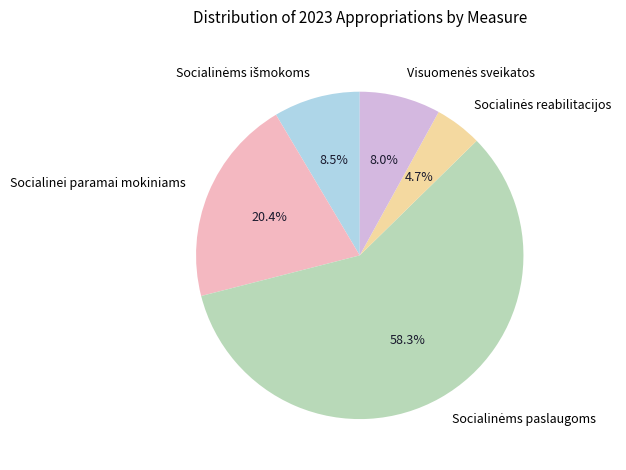

Is there a majority slice in this chart?

Yes